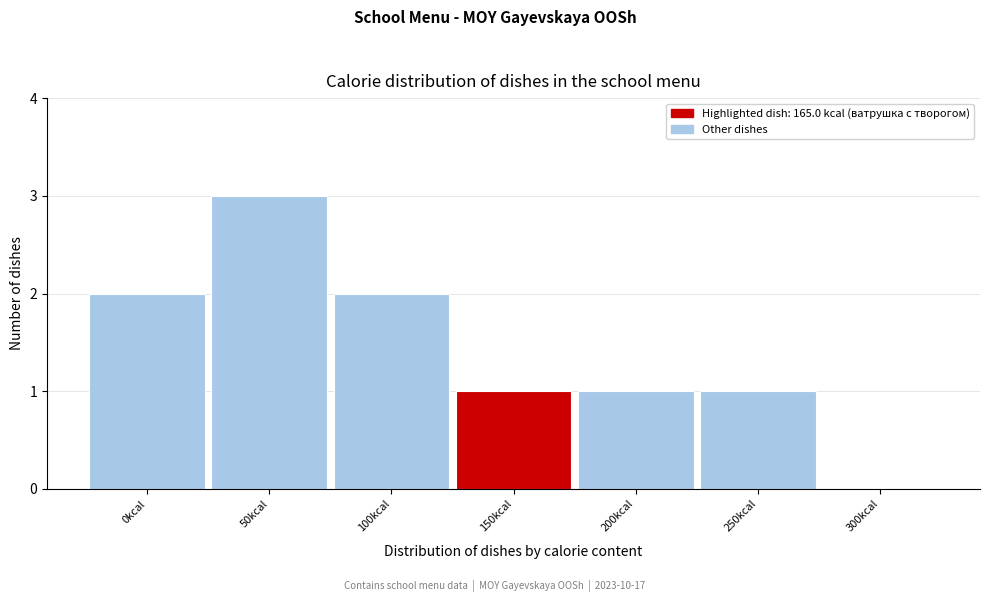

Reading right to left, extract all data points from this chart.

300kcal=0	250kcal=1	200kcal=1	150kcal=1	100kcal=2	50kcal=3	0kcal=2